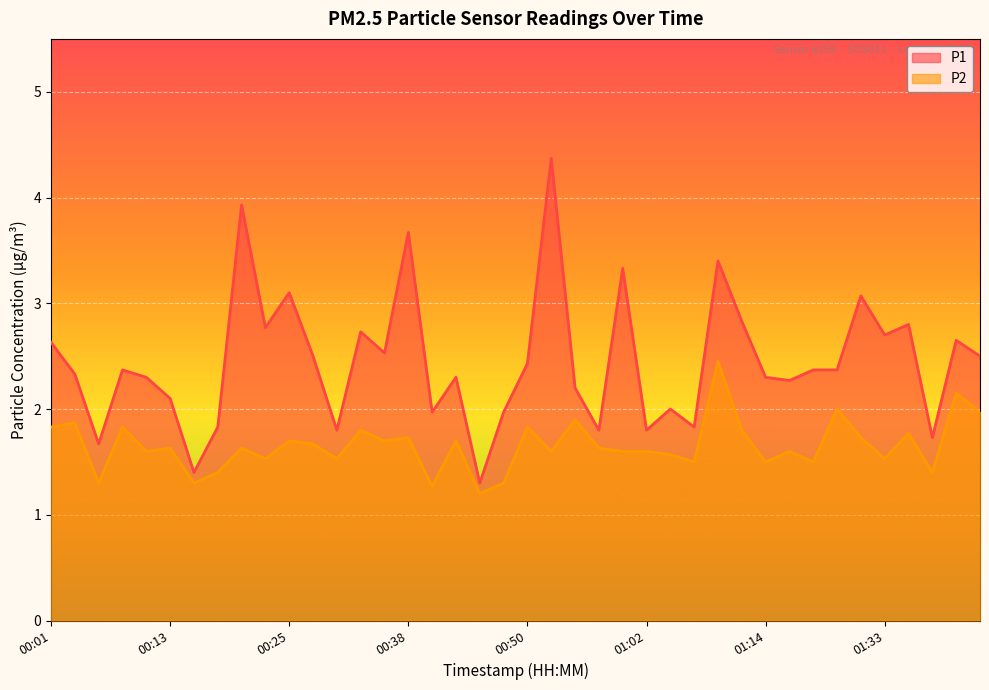

Read the P2 value at 00:01.

1.8